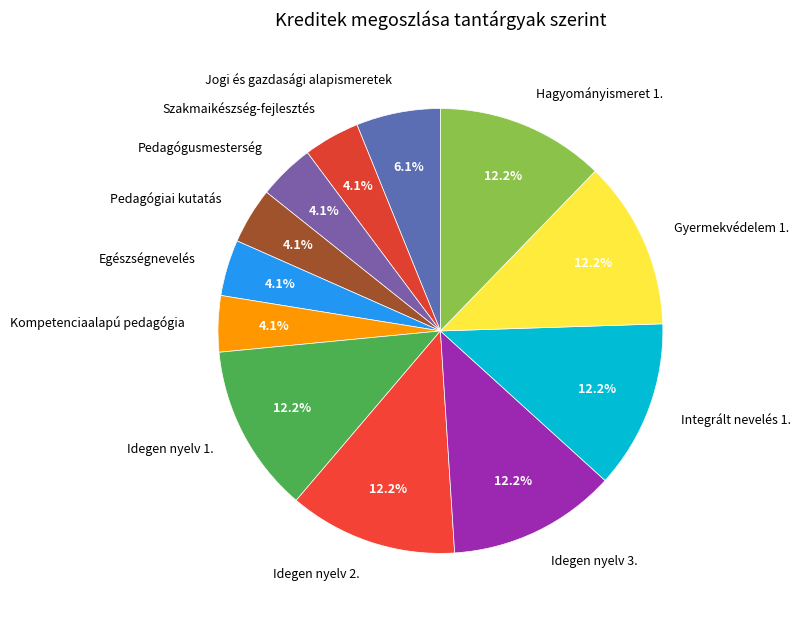

Approximately how many times larger is the value at Kompetenciaalapú pedagógia compared to Pedagógusmesterség?

1.0